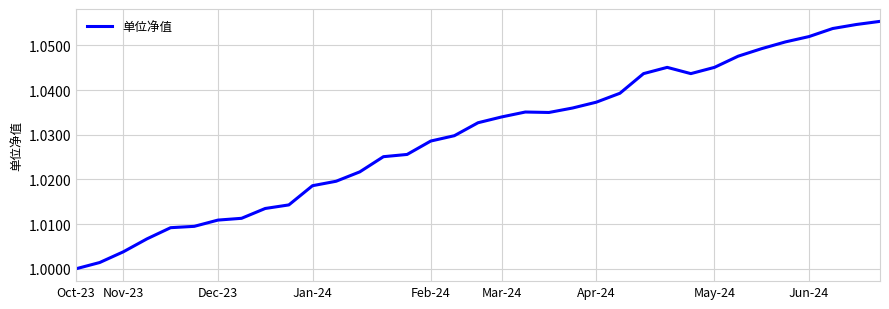

At which category does the chart reach its minimum across all series?

Oct-23